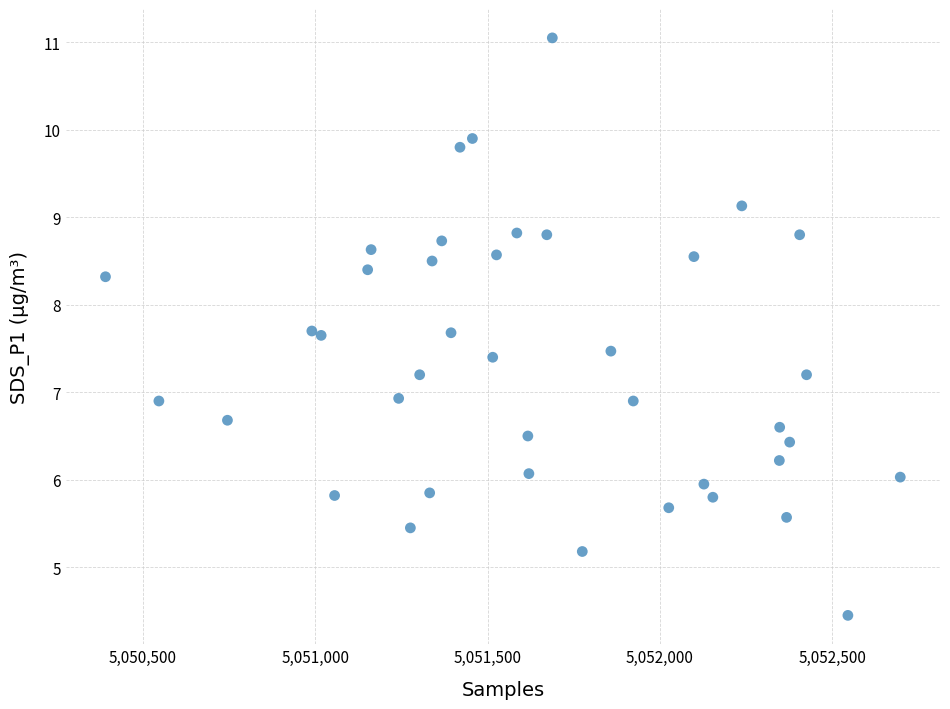

What is the range of X values (max minus min)?

2307.0